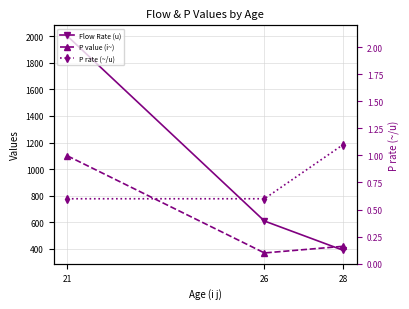

What is the value of the P value (i~) point at the 2nd from the left?

370.0